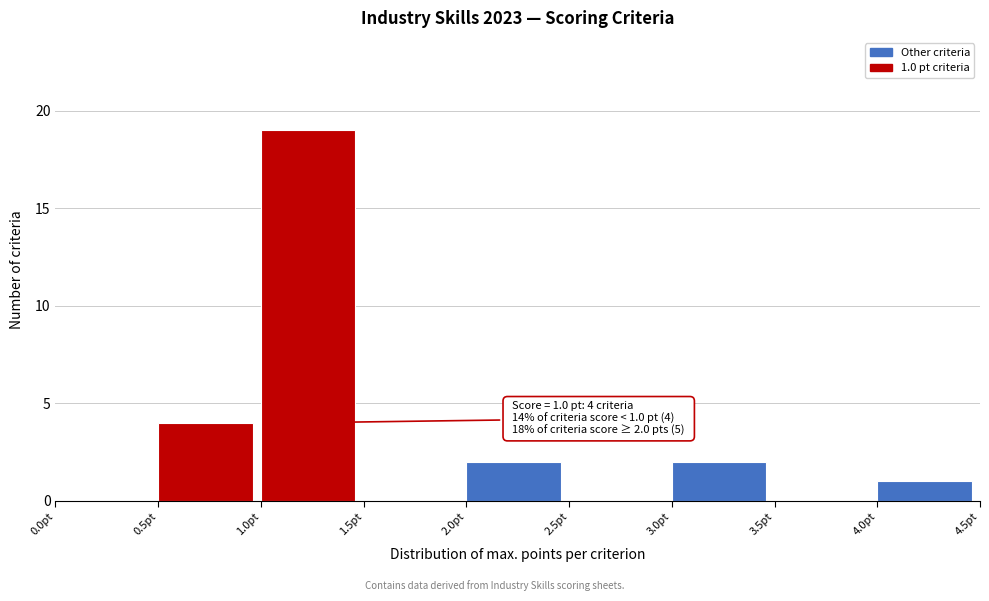

Which range on the x-axis has the tallest bar?

1.0 to 1.5